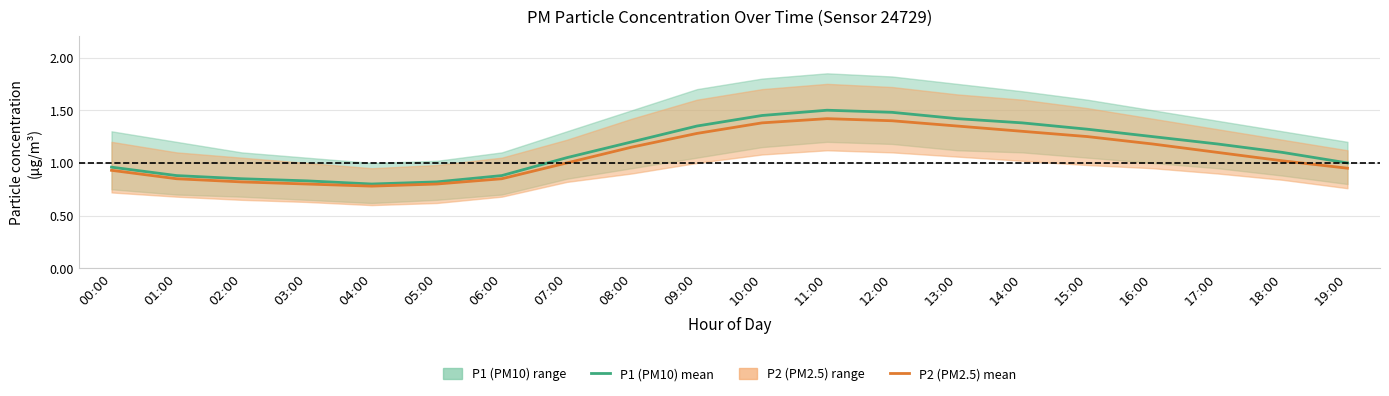

In P1 (PM10) mean, how many points are higher than both neighbors (excluding endpoints)?

1